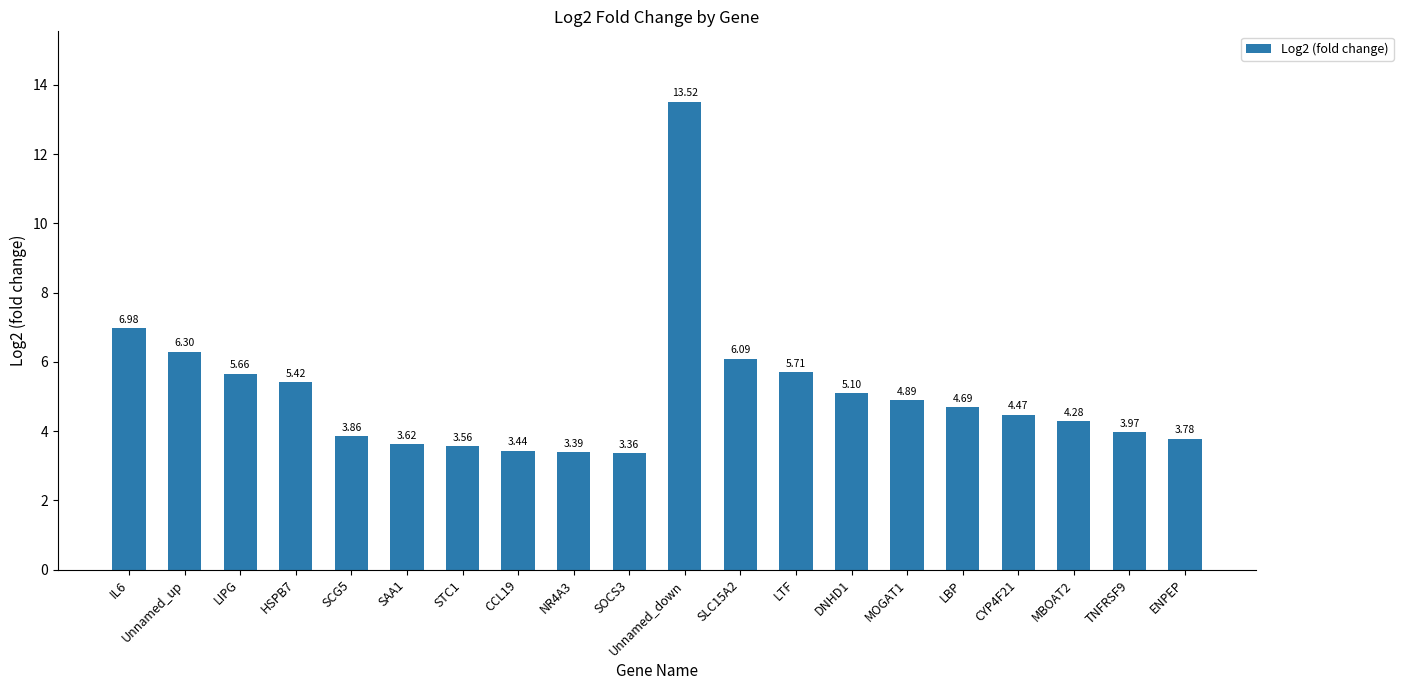

Approximately how many times larger is the value at Unnamed_down compared to IL6?

1.9